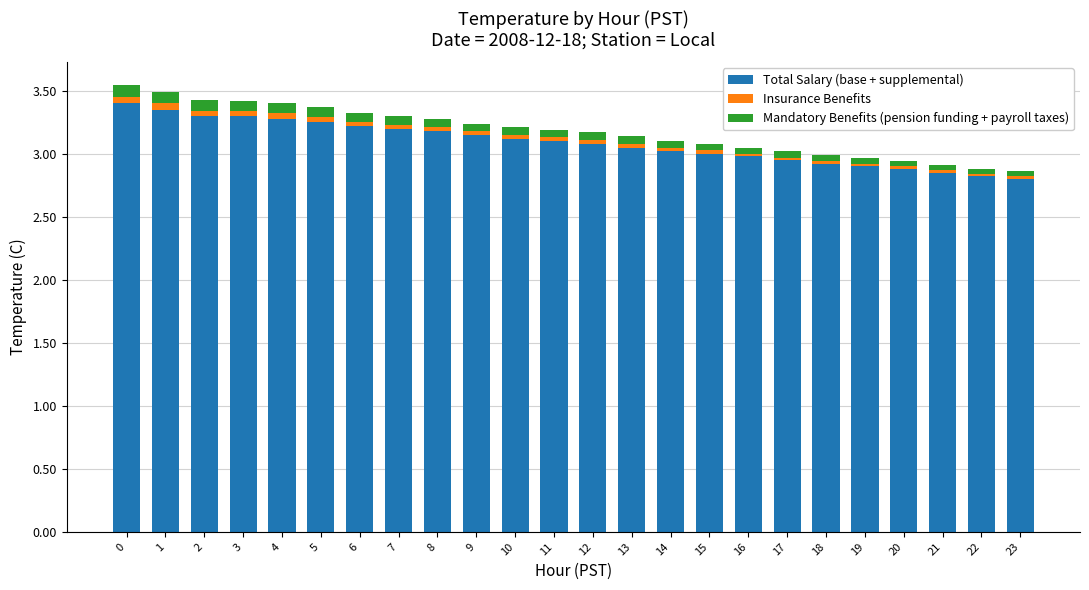

What are all the series names shown in the legend?

Total Salary (base + supplemental), Insurance Benefits, Mandatory Benefits (pension funding + payroll taxes)